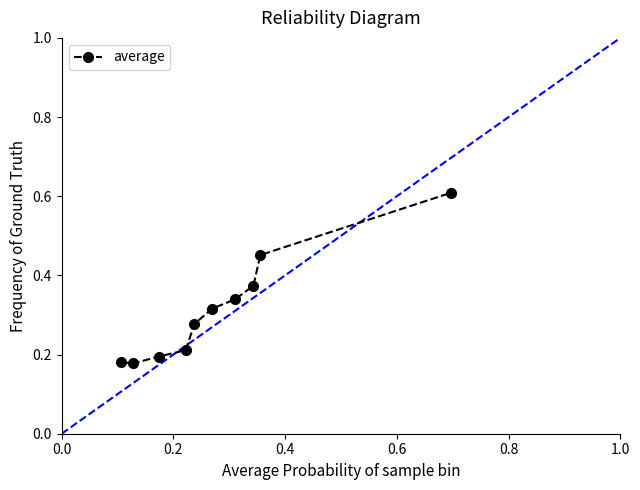

What is the value of the 10th point from the left?

0.6